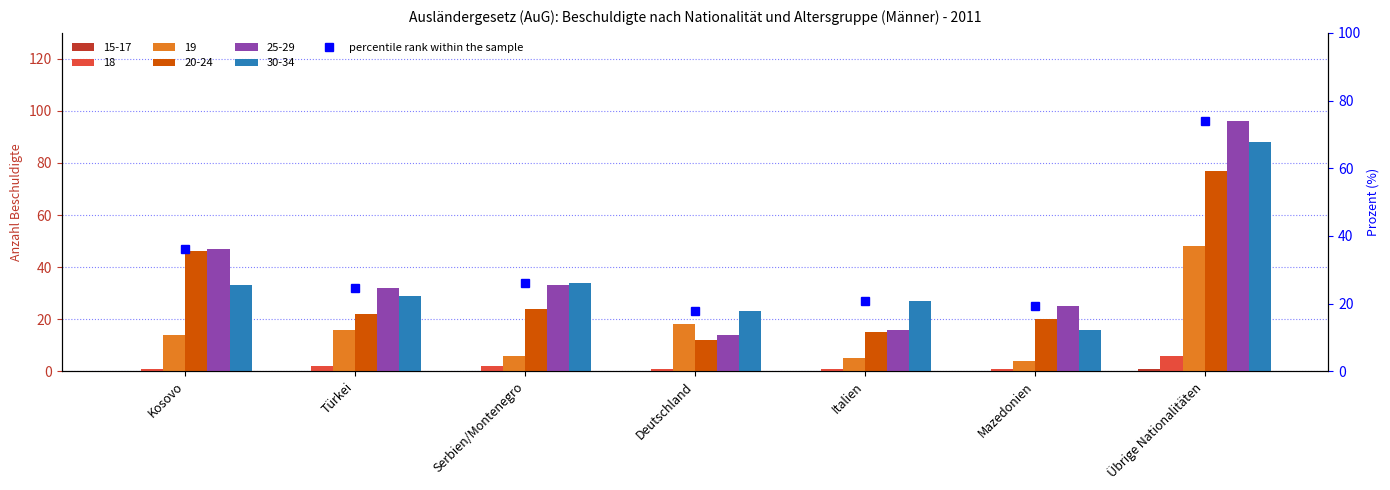

What is the maximum value shown in the chart?

73.8